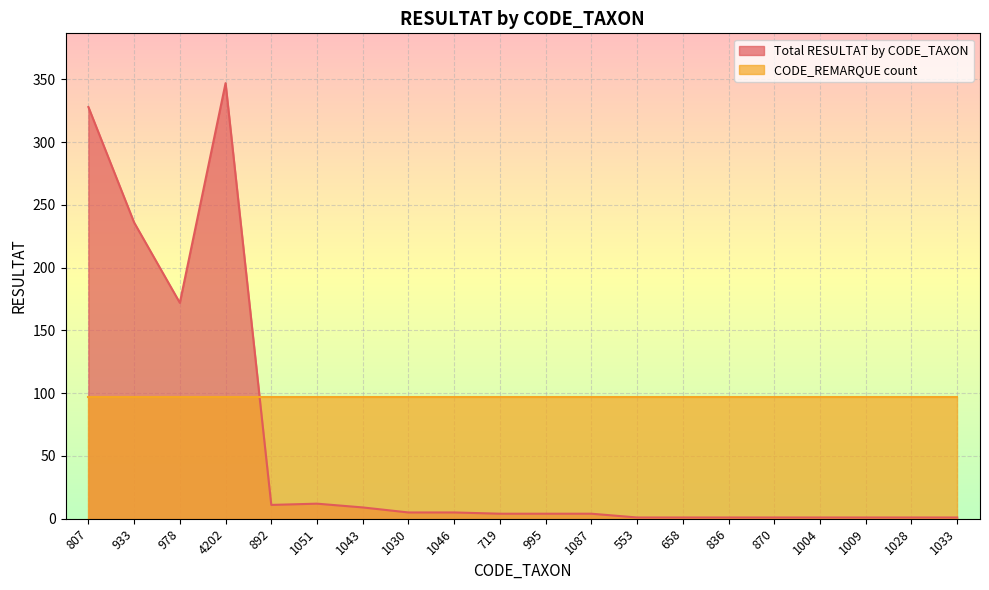

Which series has the largest total across all categories?

CODE_REMARQUE count